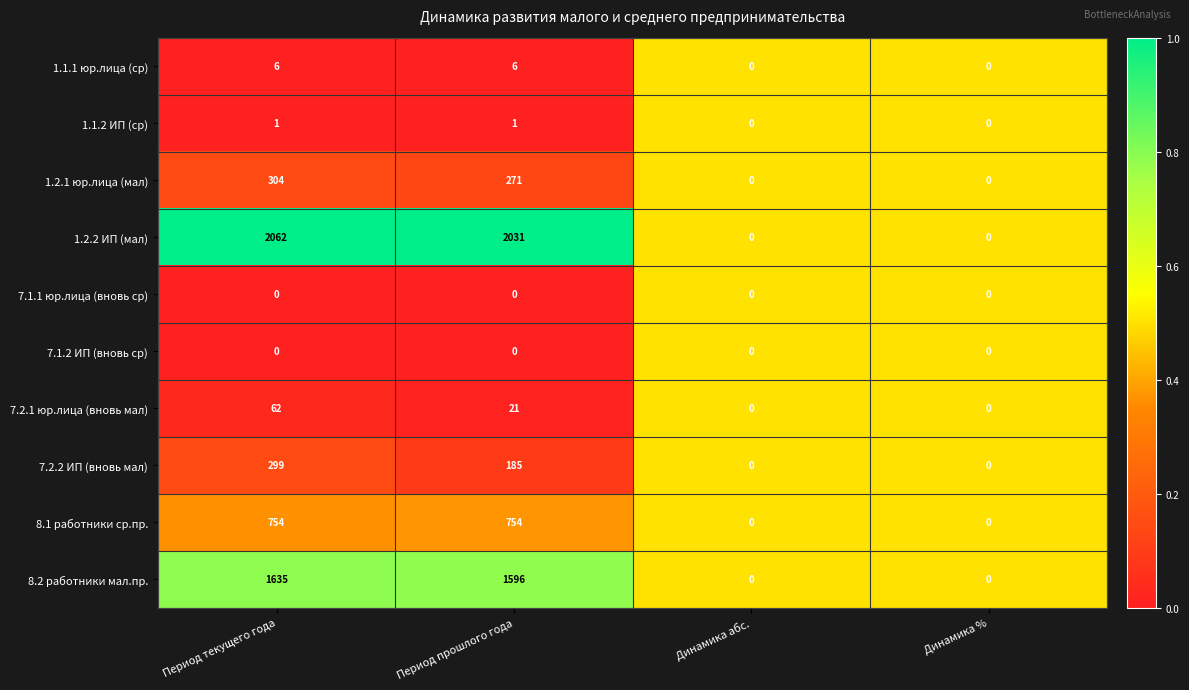

What is the approximate value of 1.1.1 юр.лица (ср) at Период текущего года?

6